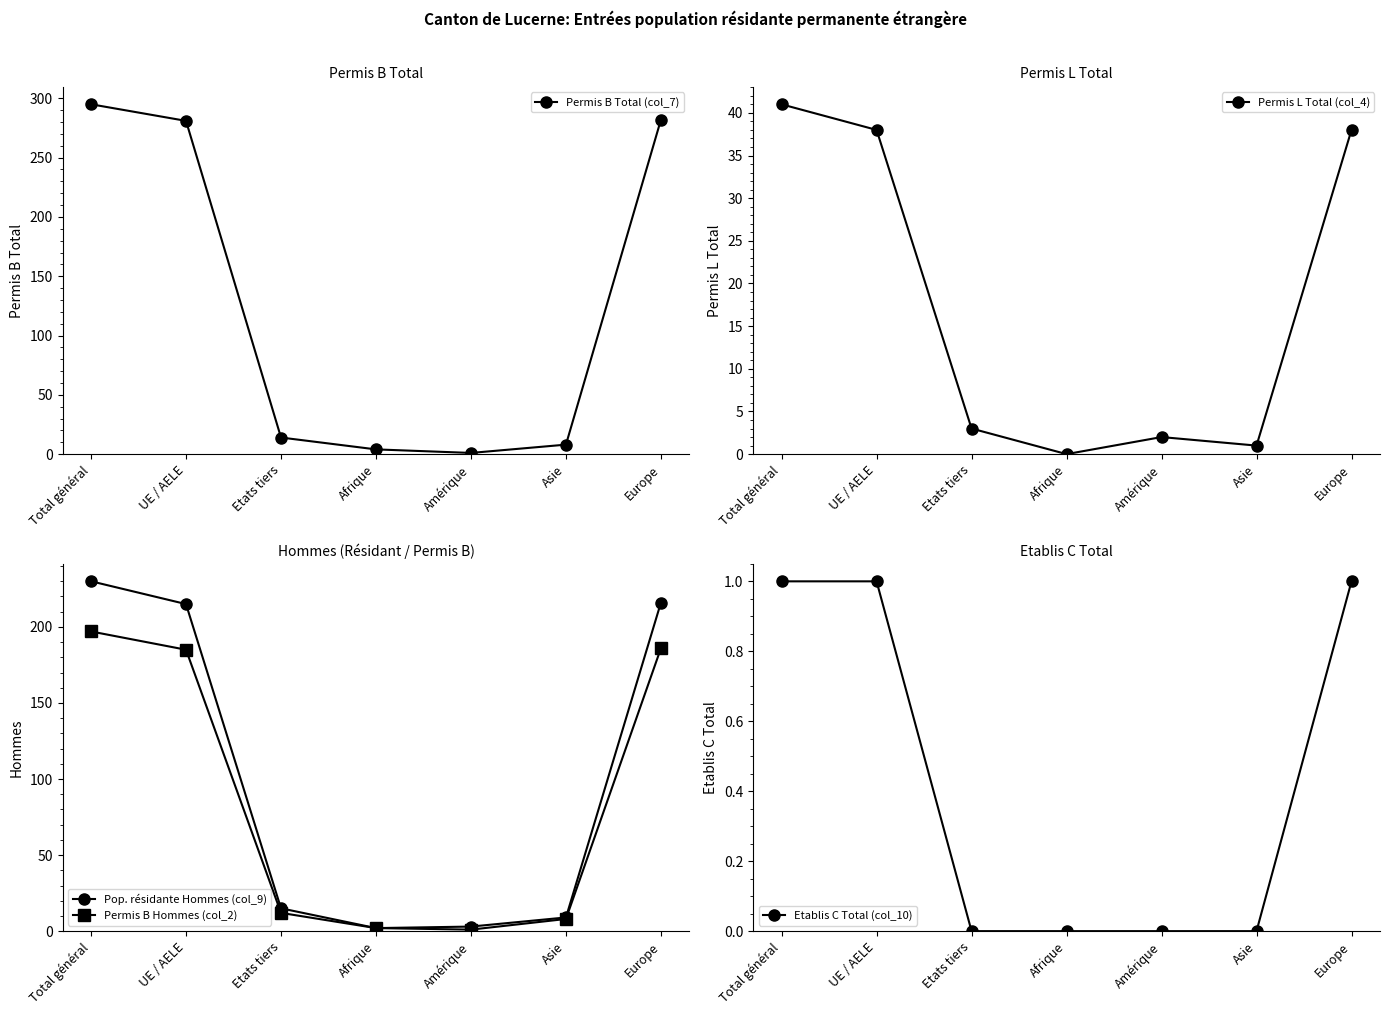

The Permis L Total (col_4) series shows 1 at Amérique. True or false?

False